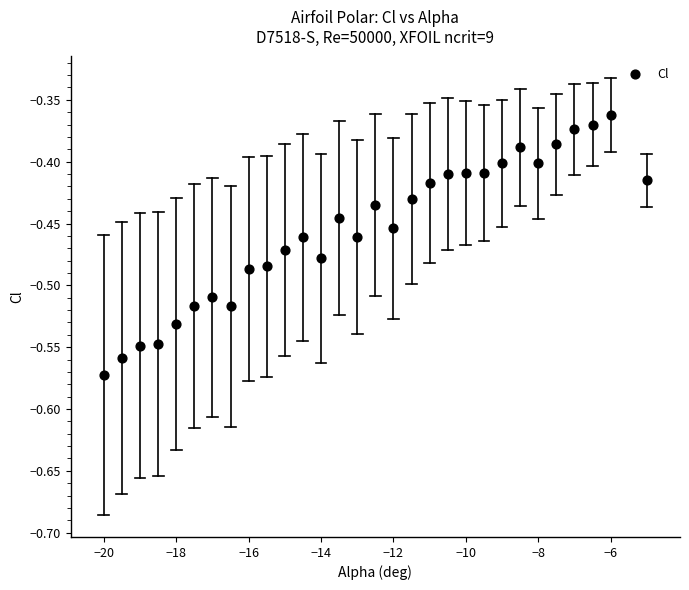

What is the range of X values (max minus min)?

15.0